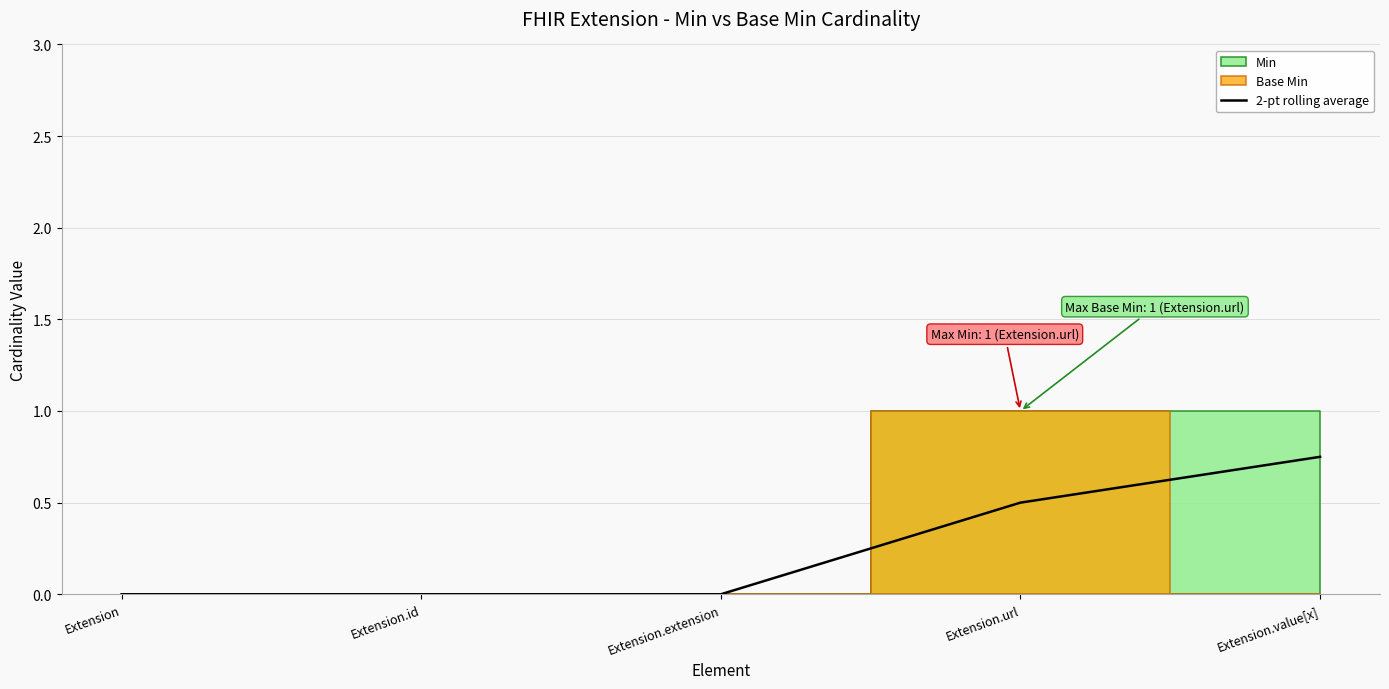

Is it true that the value at Extension.extension is -0.3?

False